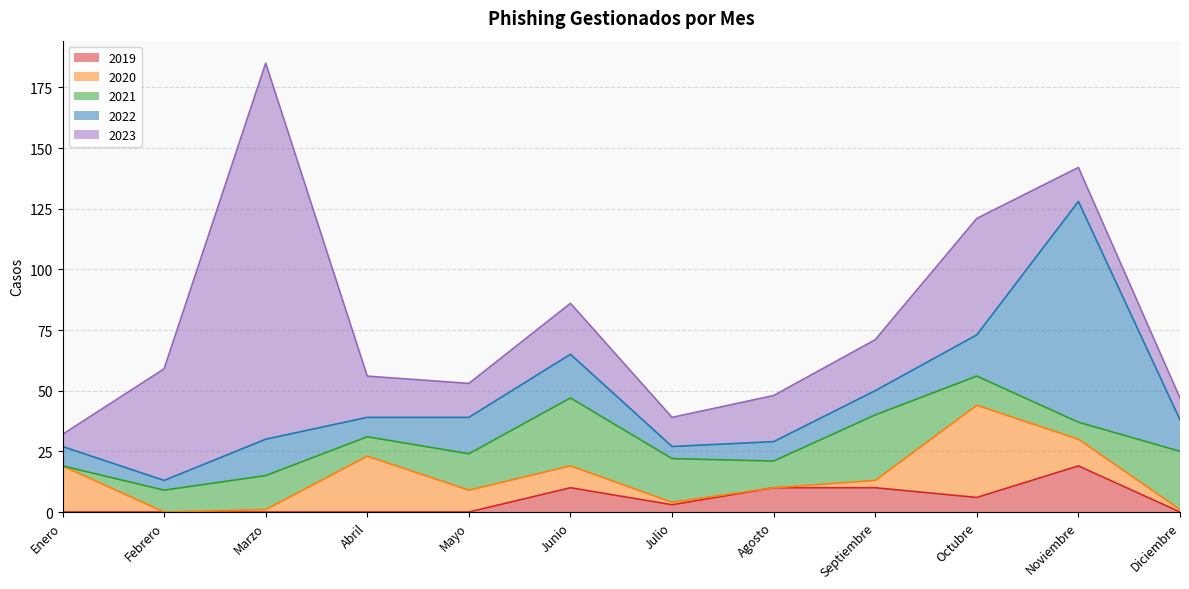

Where is the first local maximum for 2021?

Marzo